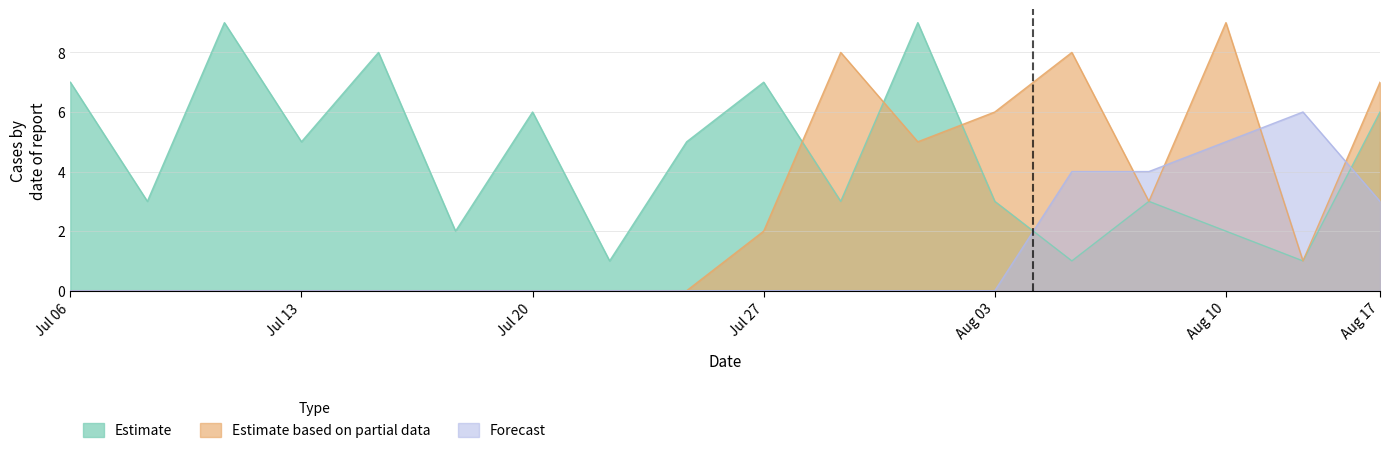

What is the value of the Estimate point at the 6th from the left?

2